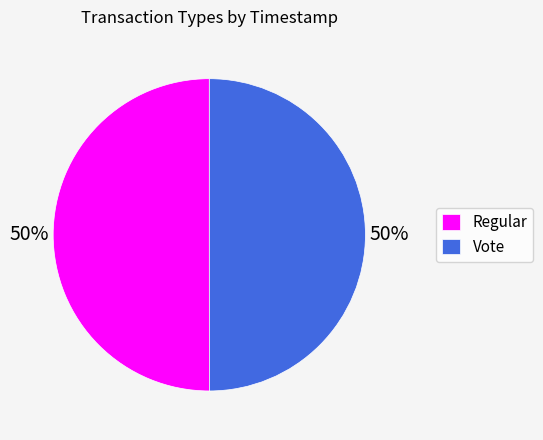

What is the ratio of the value at Regular to the value at Vote?

1.0